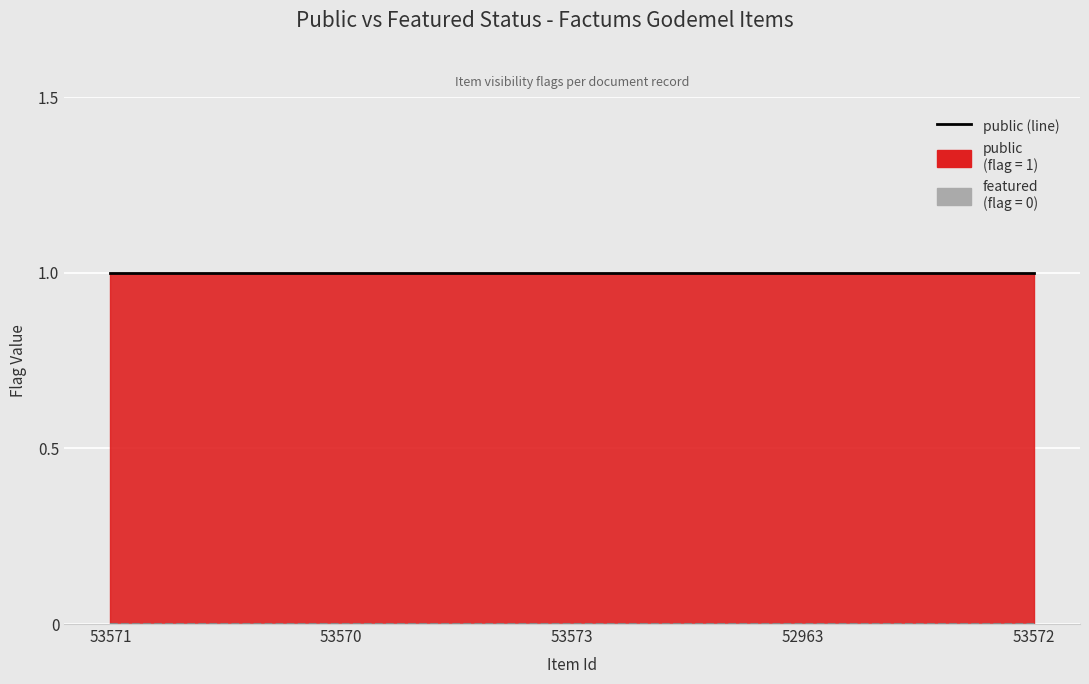

Which series has the largest total across all categories?

public (line)